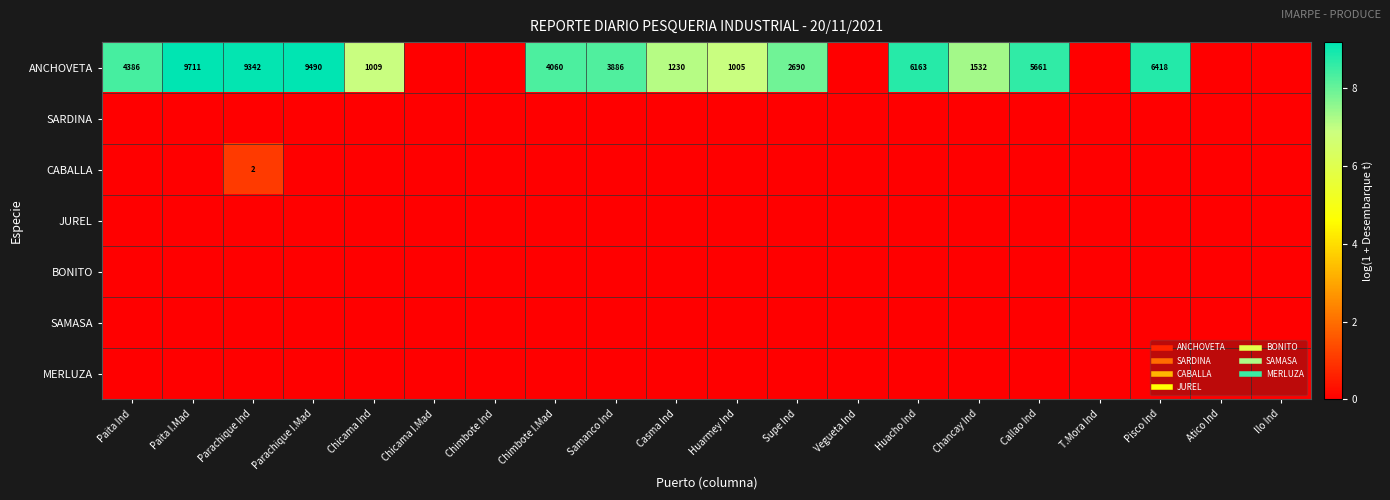

What is the total value across all series at Parachique I.Mad?

9.2